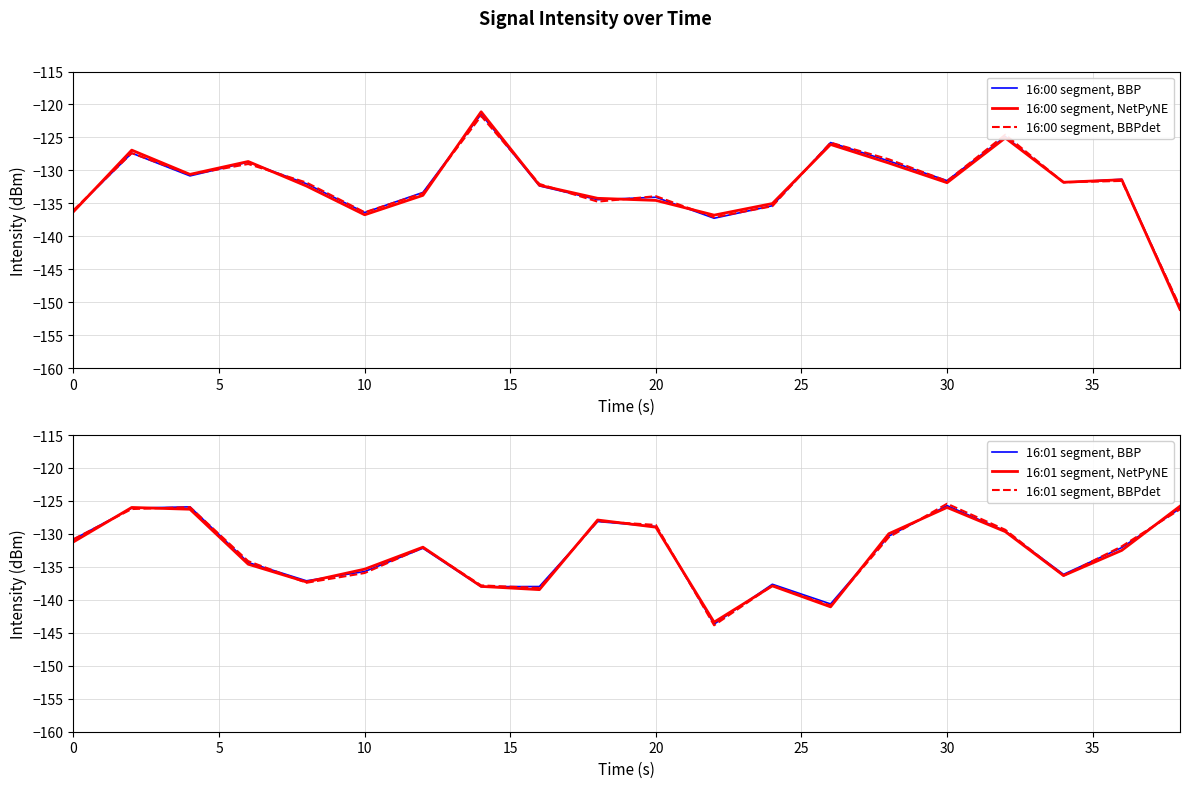

Which series has the largest total across all categories?

16:00 segment, BBPdet